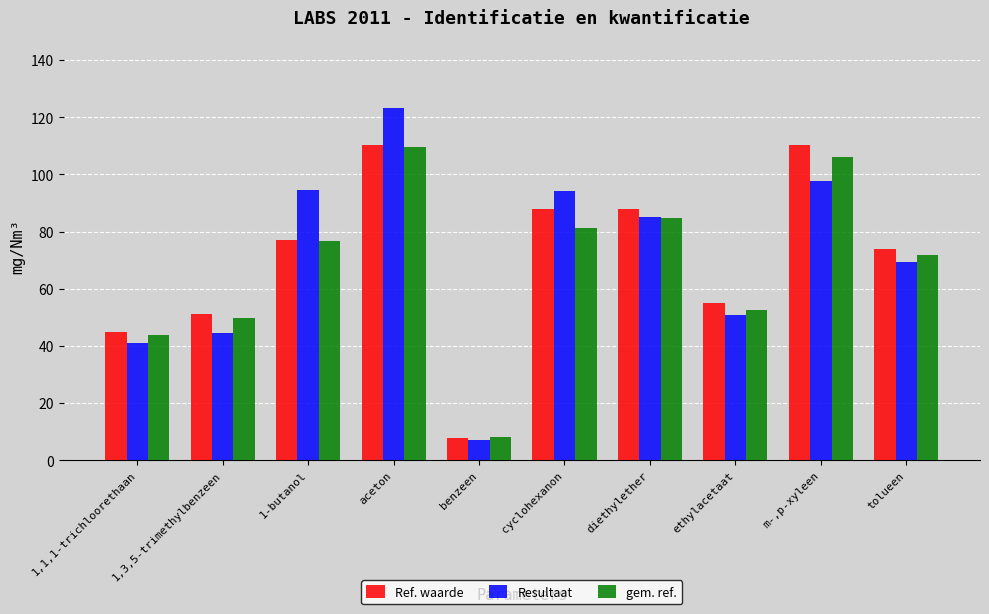

Is it true that gem. ref. equals 52.7 at ethylacetaat?

True